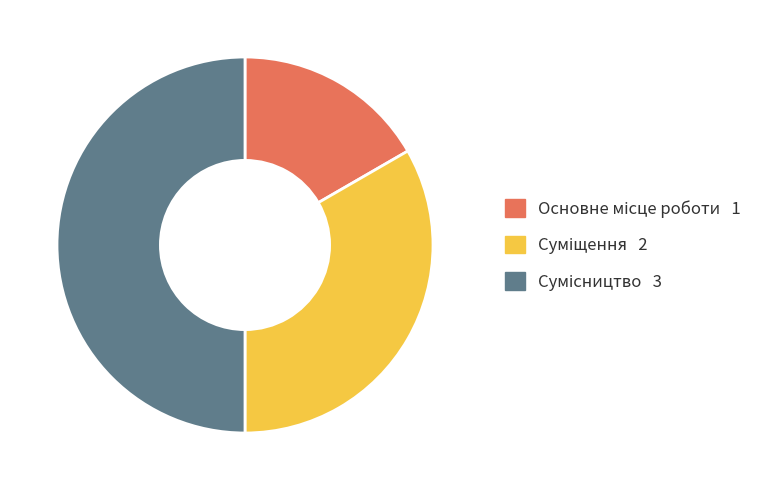

How many segments does this pie chart have?

3